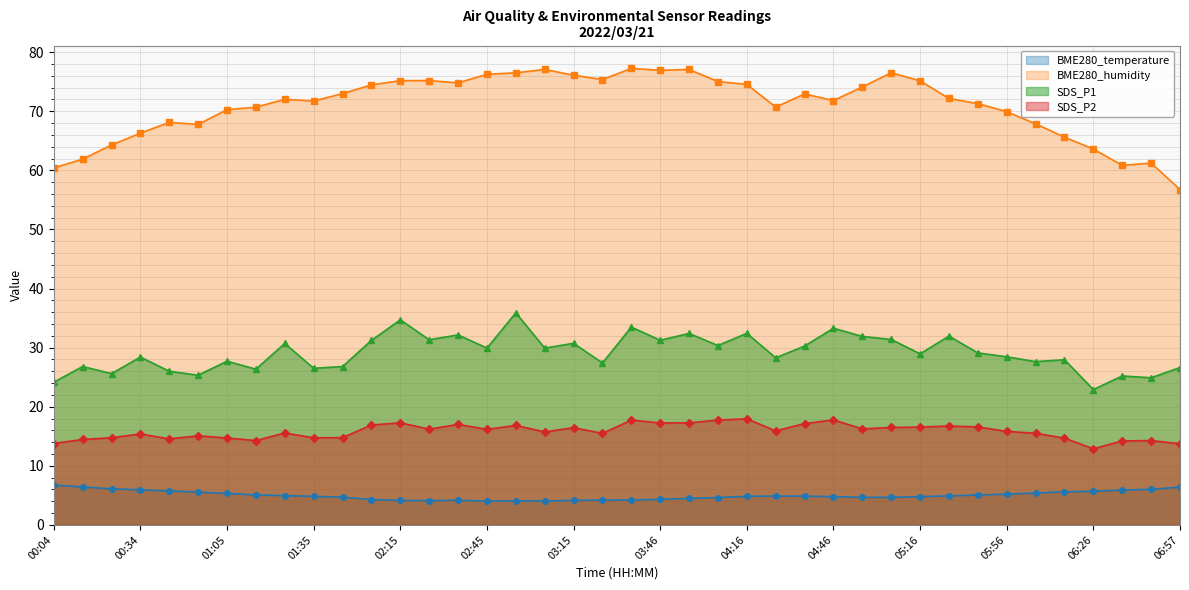

What is the value of the BME280_humidity point at the 36th from the left?

65.6